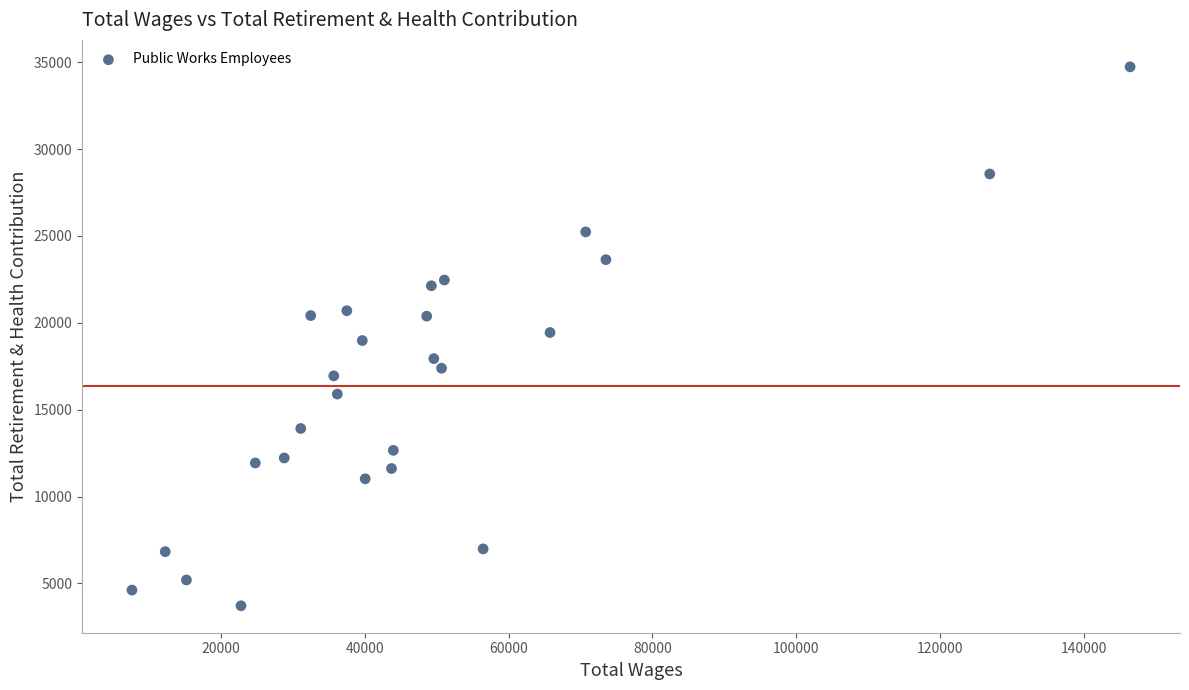

What is the range of X values (max minus min)?

138854